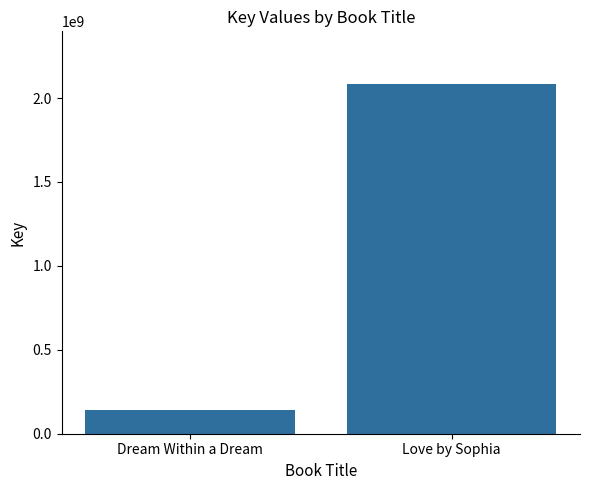

The chart shows a value of 140479840 at Dream Within a Dream. True or false?

True